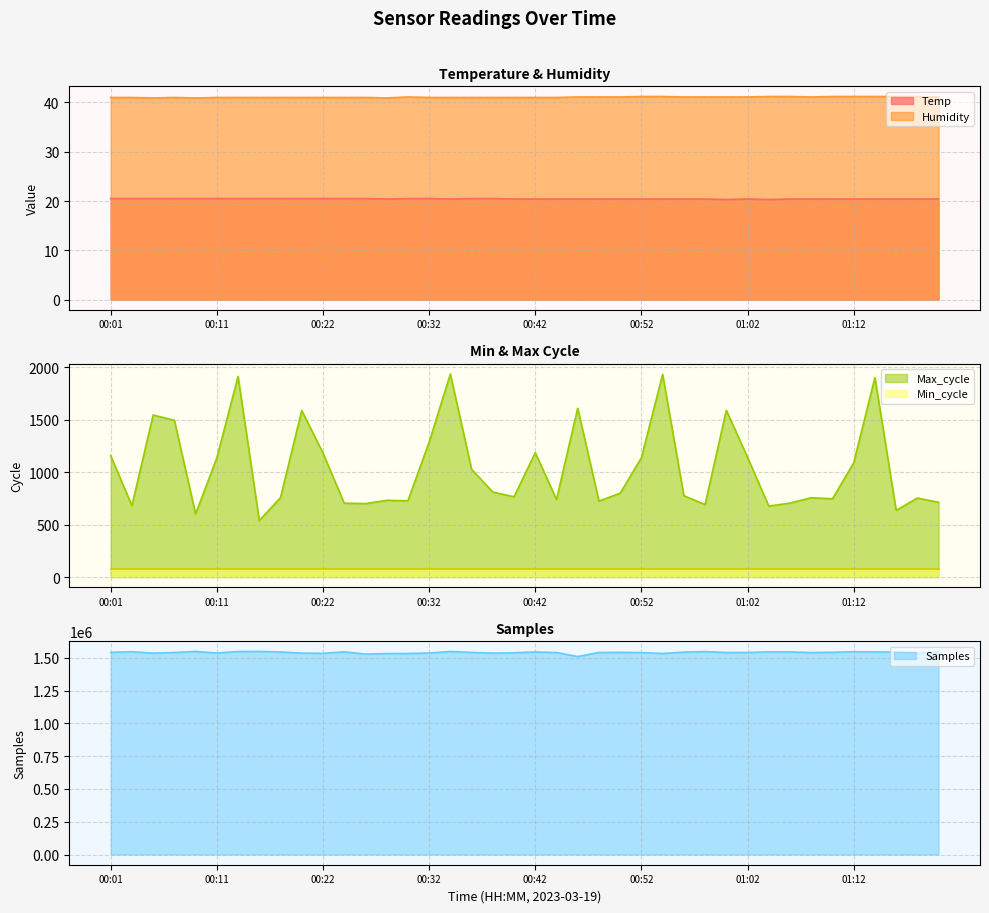

What is the value of the Max_cycle point at the 24th from the left?

724.0